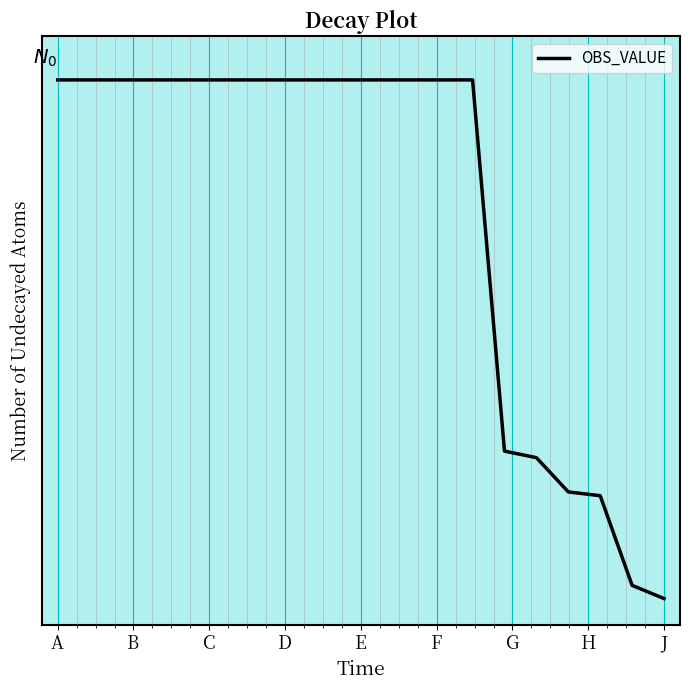

Is this an area chart (filled region under the line)?

No